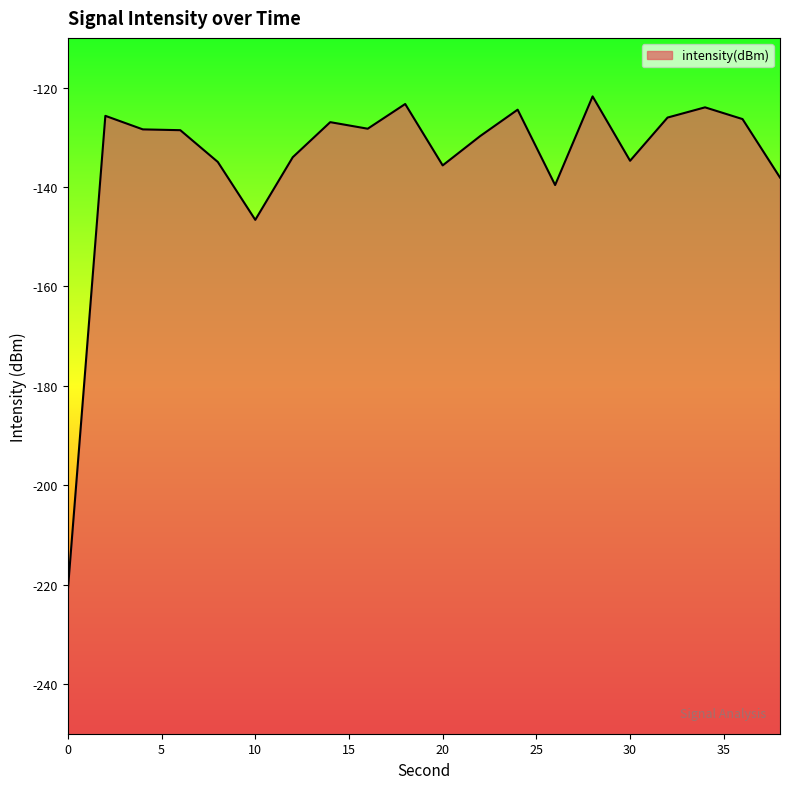

What is the sum of the values at 22 and 12?

-263.8